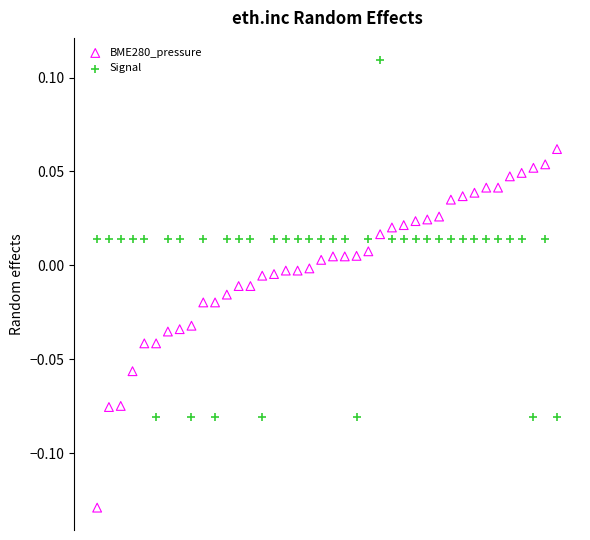

Which series contains the highest Y value?

Signal